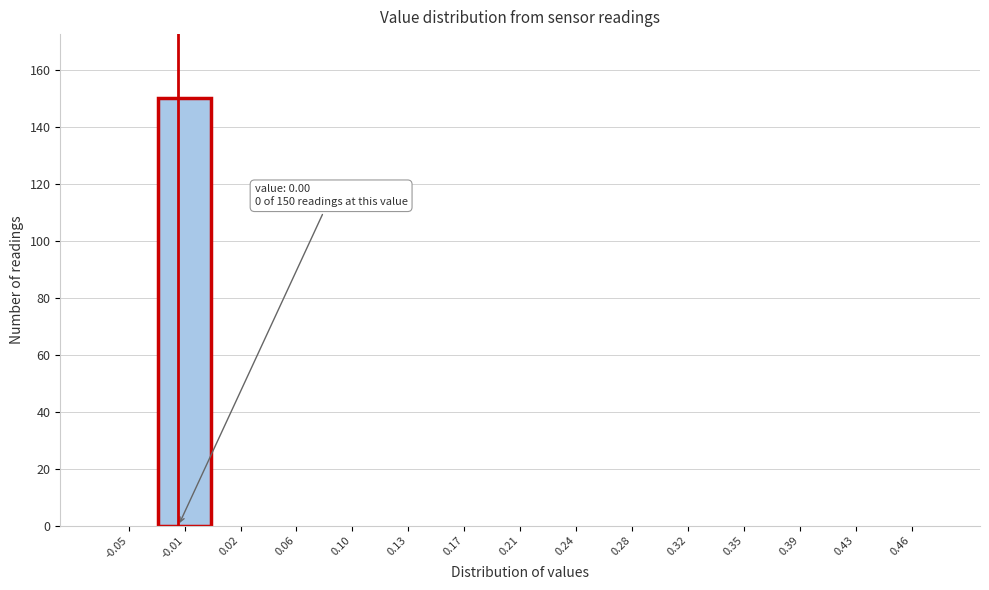

Reading left to right, what are all the values shown in this chart?

-0.05=0	-0.01=150	0.02=0	0.06=0	0.10=0	0.13=0	0.17=0	0.21=0	0.24=0	0.28=0	0.32=0	0.35=0	0.39=0	0.43=0	0.46=0